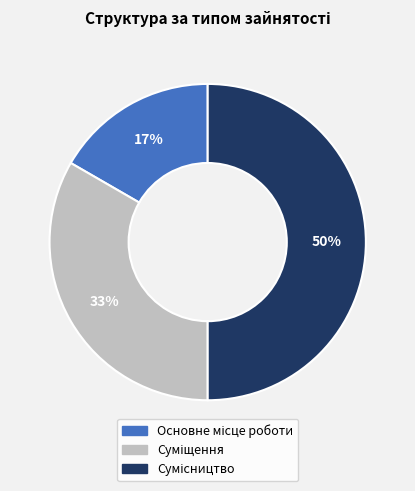

To the nearest percent, what is the average slice percentage?

33%